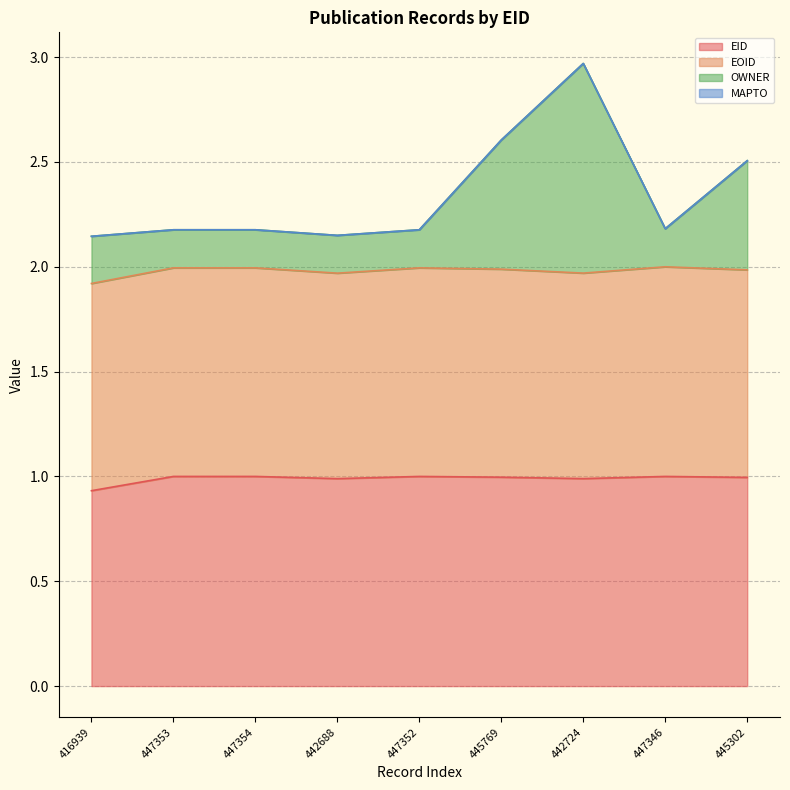

How many lines are shown in the chart?

4